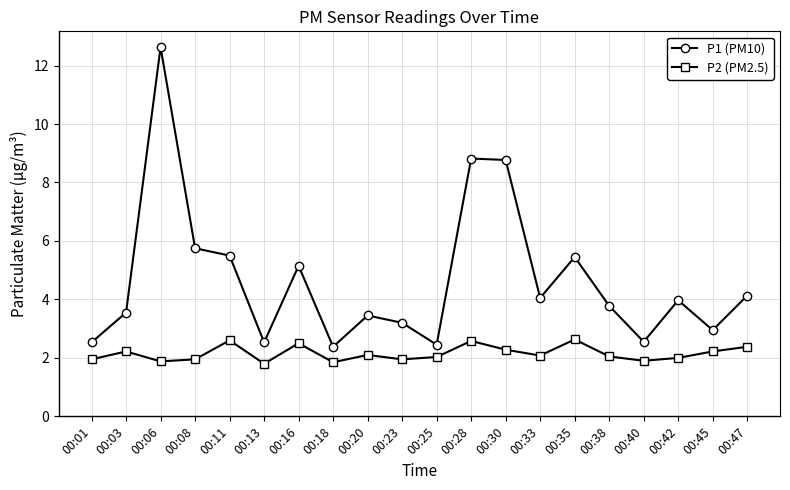

How many lines are shown in the chart?

2